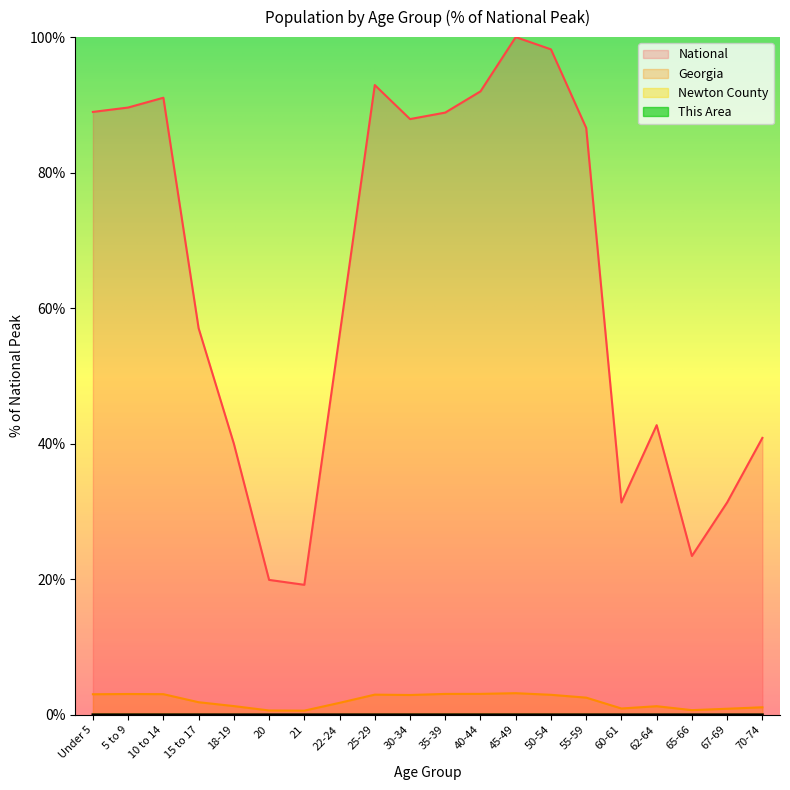

How many lines are shown in the chart?

4